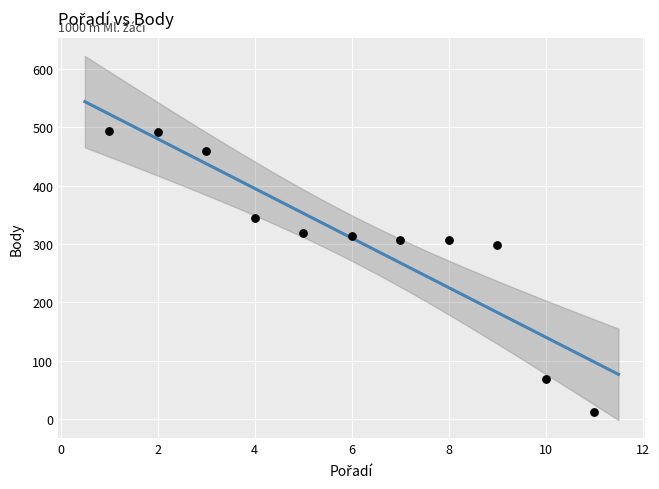

What is the range of Y values (max minus min)?

482